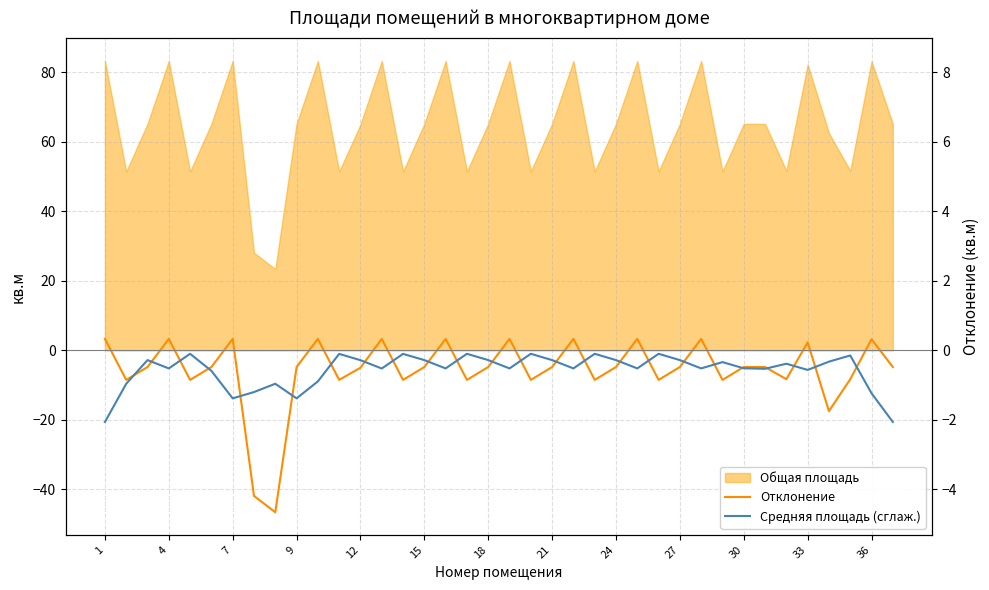

Between 18 and 29, which series saw the biggest shift?

Отклонение